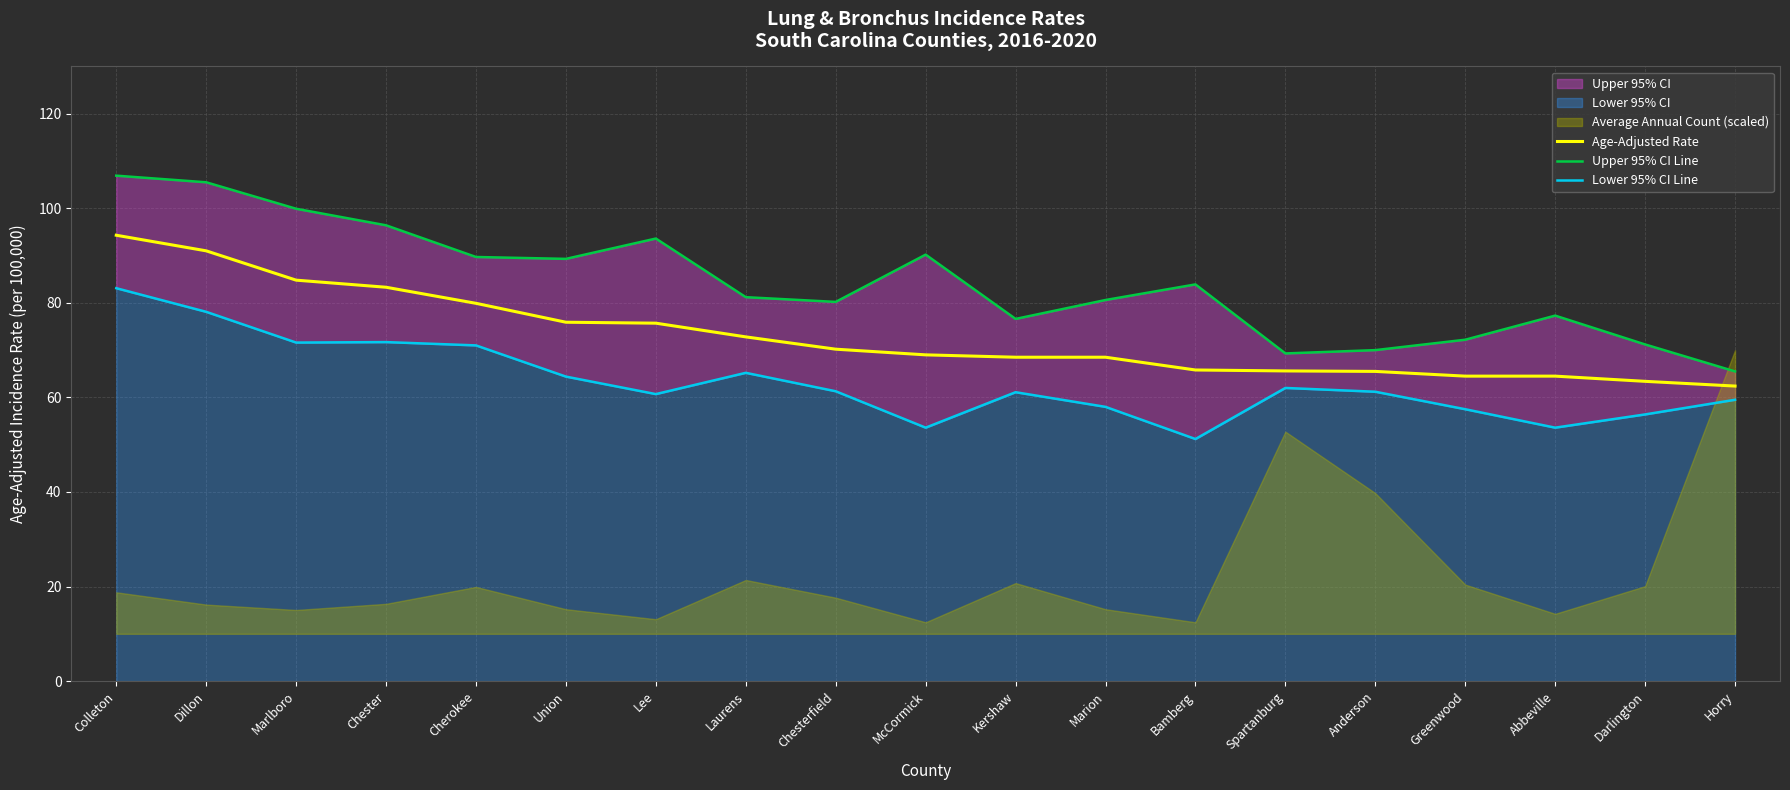

What is the spread (max minus min) of values at Cherokee?

18.7